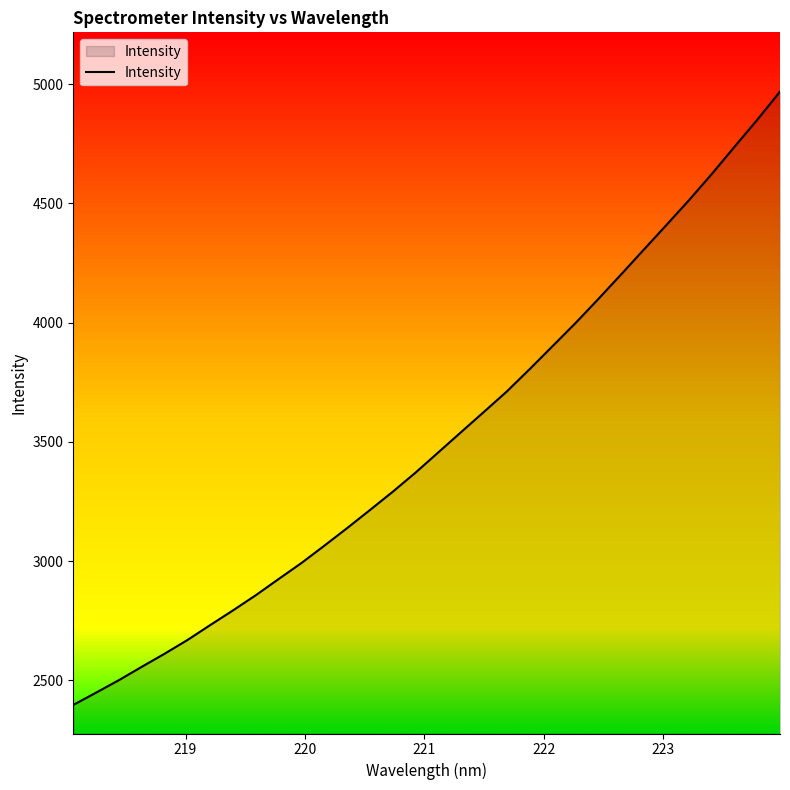

What is the difference between the maximum and minimum values?

2572.2